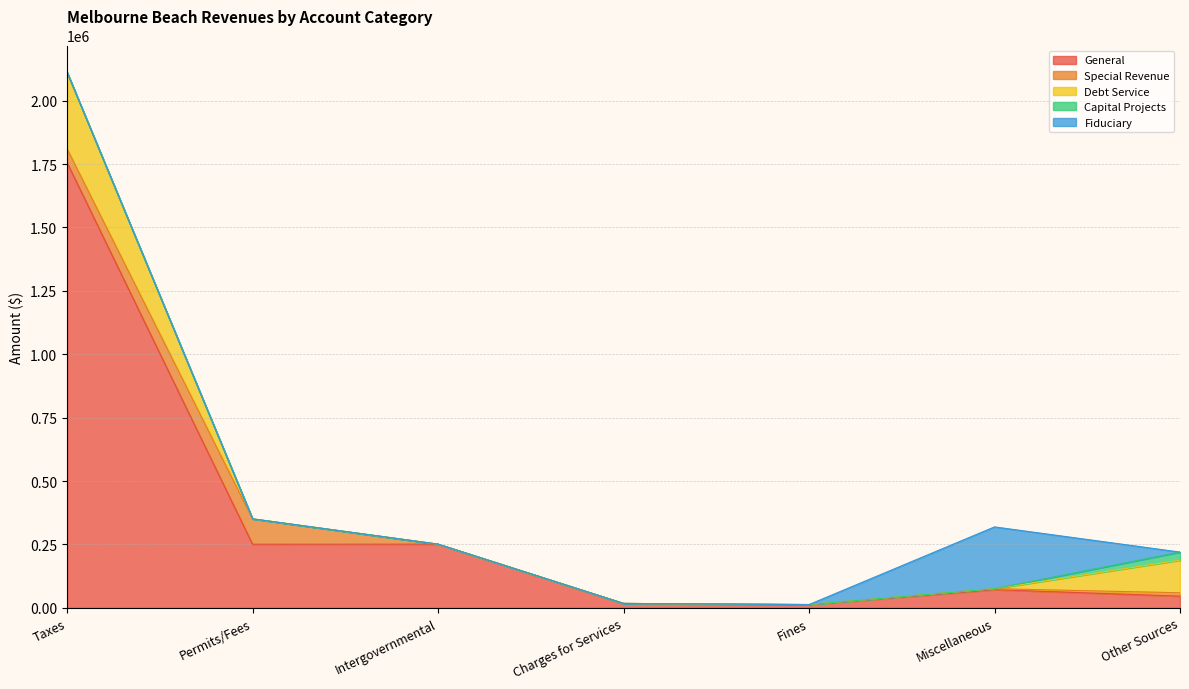

How many times do Capital Projects and Special Revenue cross each other?

1